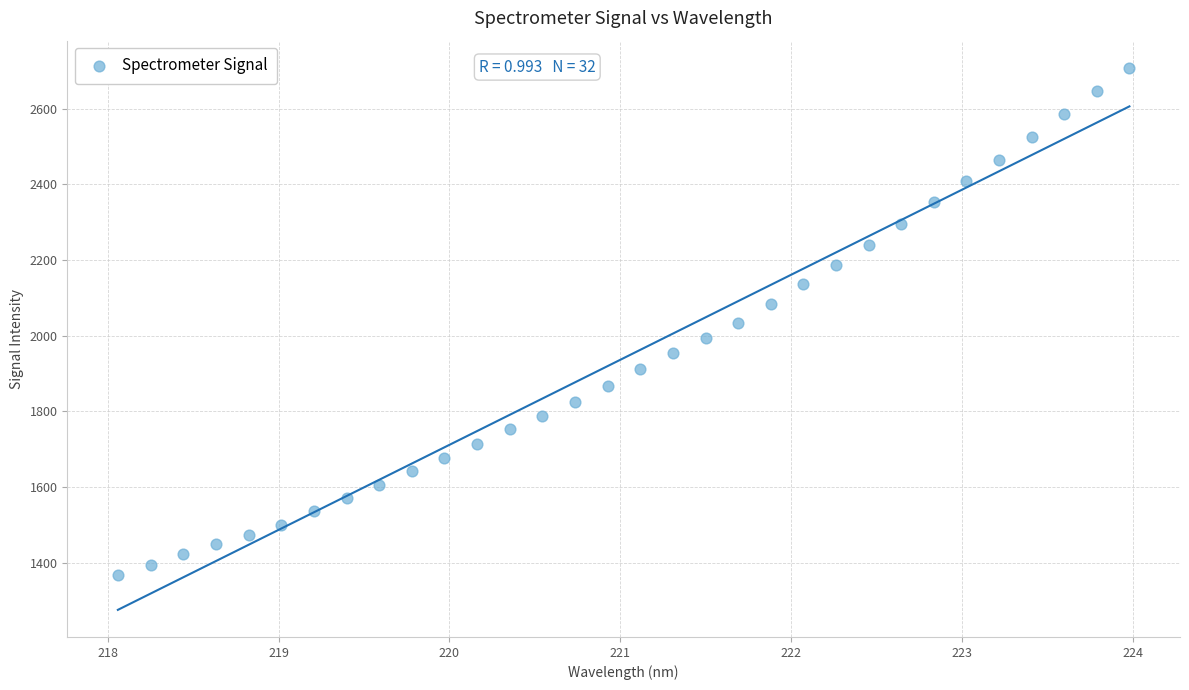

What is the range of X values (max minus min)?

5.9